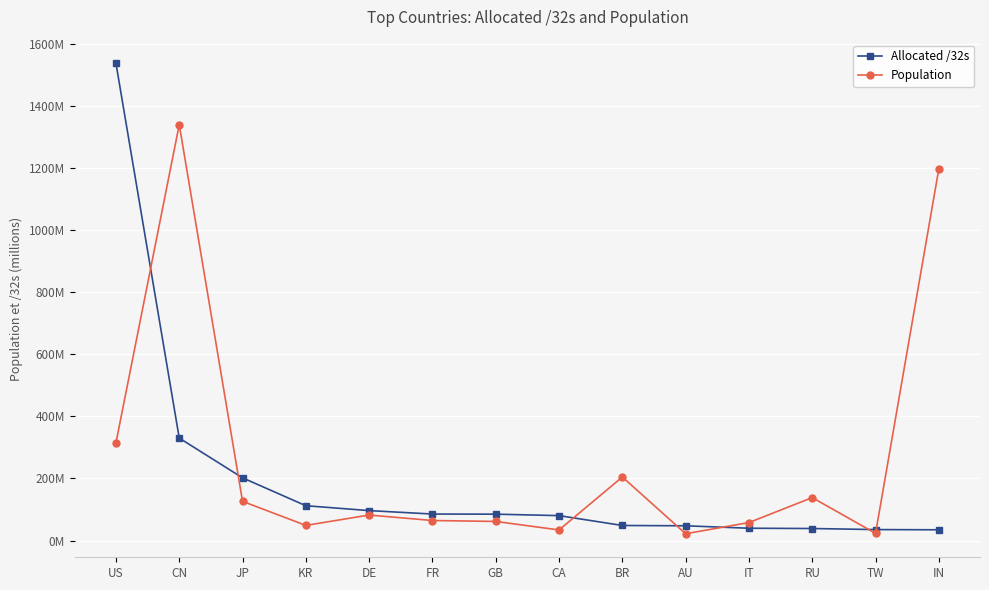

What is the difference between the maximum and second lowest values in the Population series?

1317236868